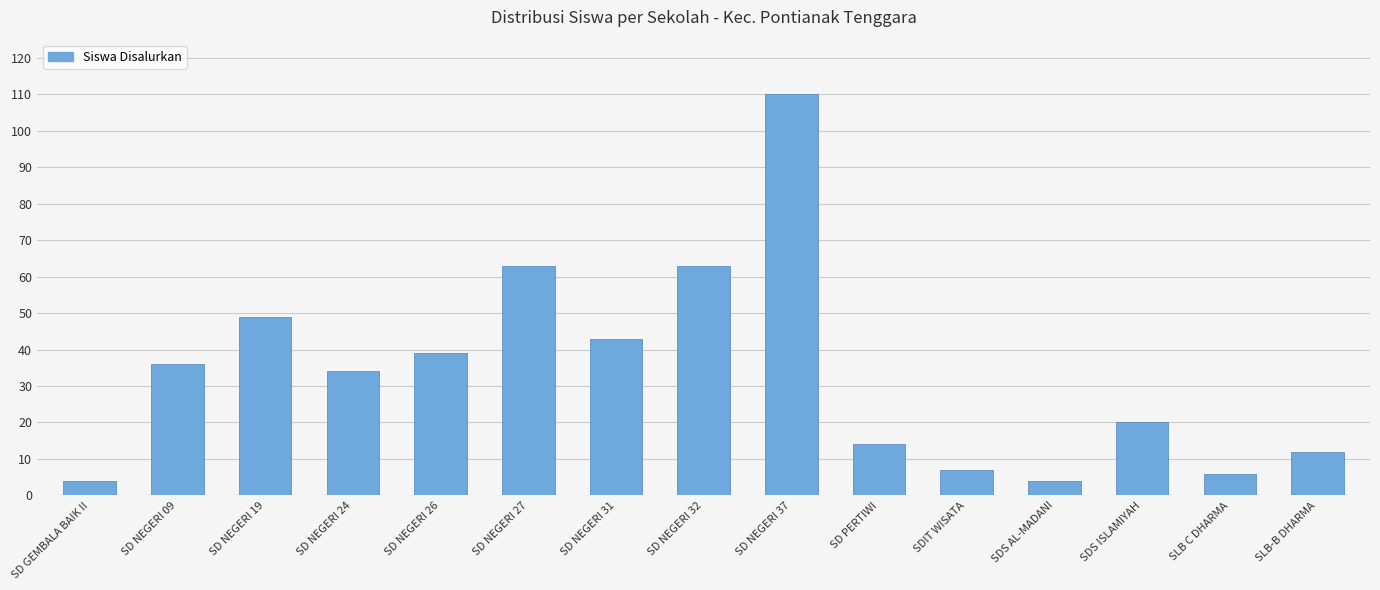

What is the approximate value at SD NEGERI 31?

43